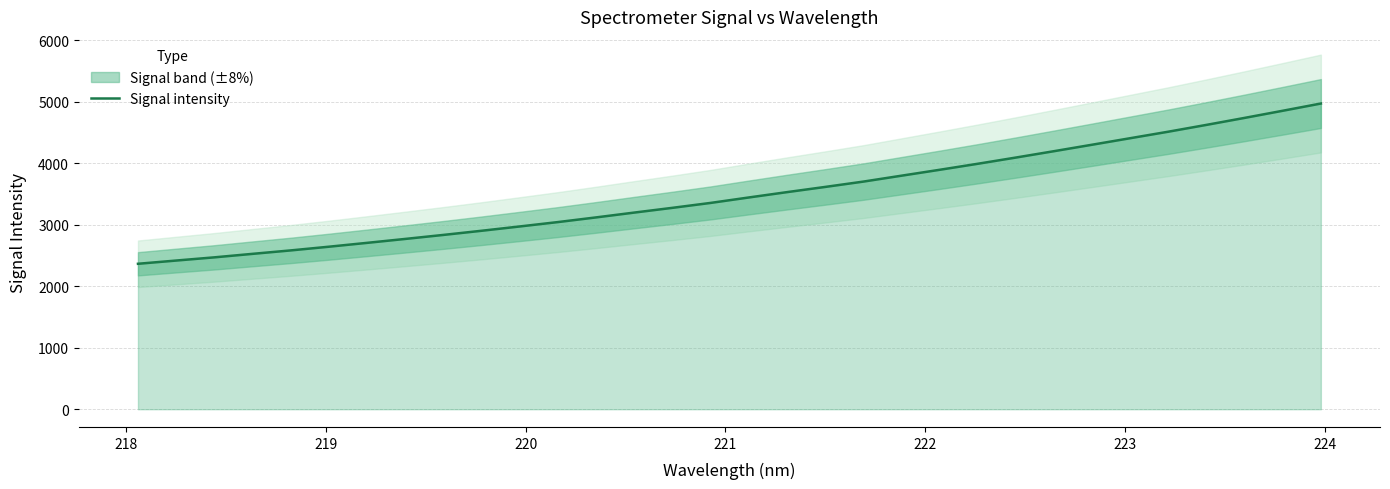

What is the highest value of the Signal intensity series?

4970.4